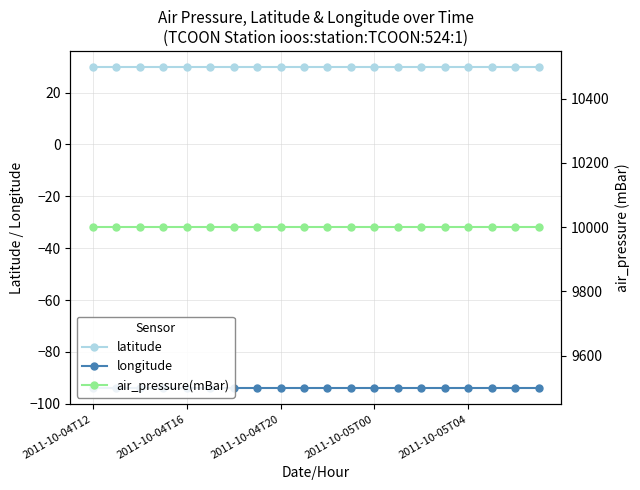

At which category is the sum across all series the highest?

2011-10-04T12